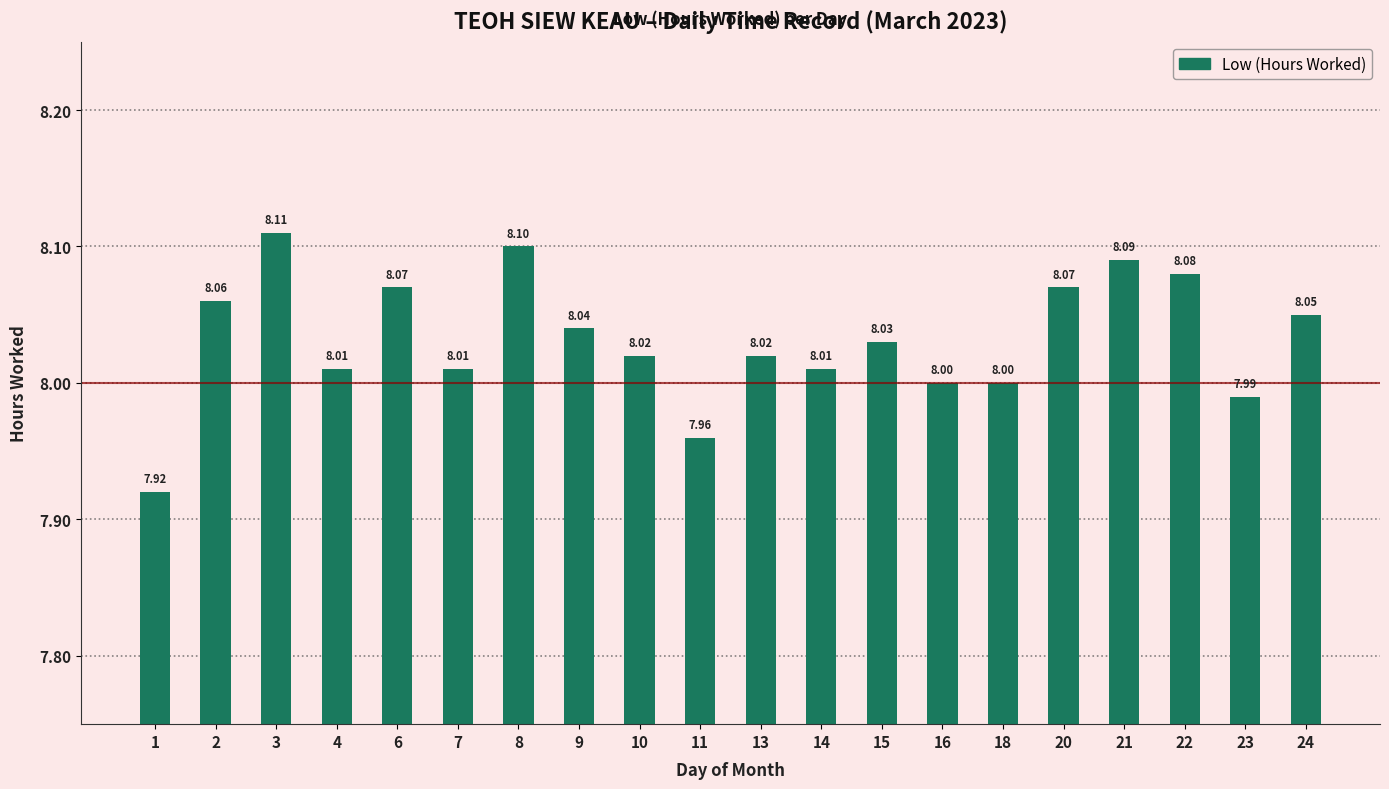

What is the greatest value displayed?

8.1